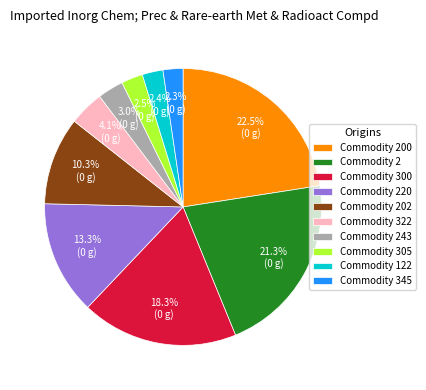

Do Commodity 2 and Commodity 305 together represent more than half of the pie?

No